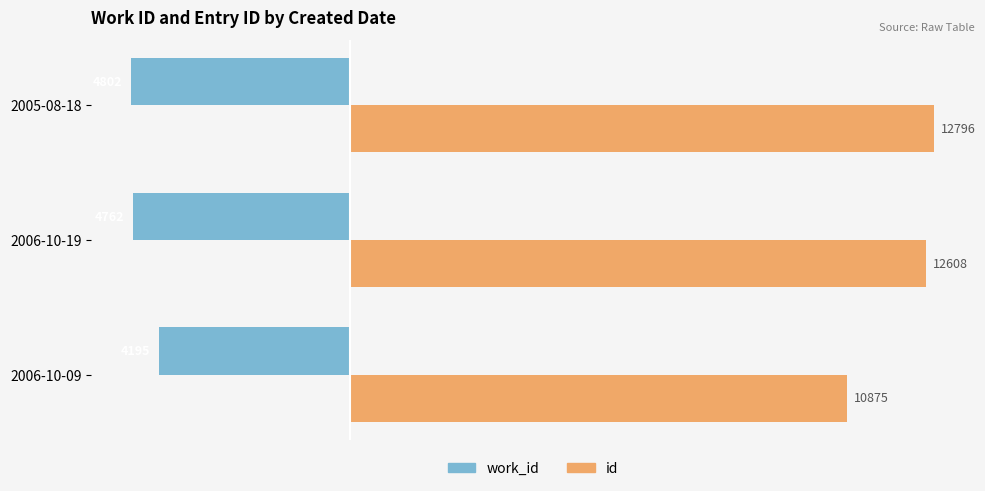

What is the difference between the maximum and minimum values in the work_id series?

607